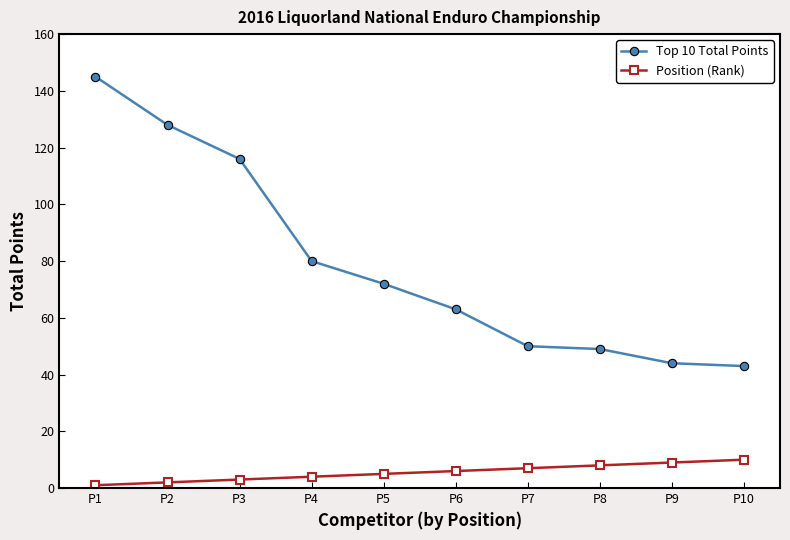

Rank the series by their average value, from highest to lowest.

Top 10 Total Points, Position (Rank)